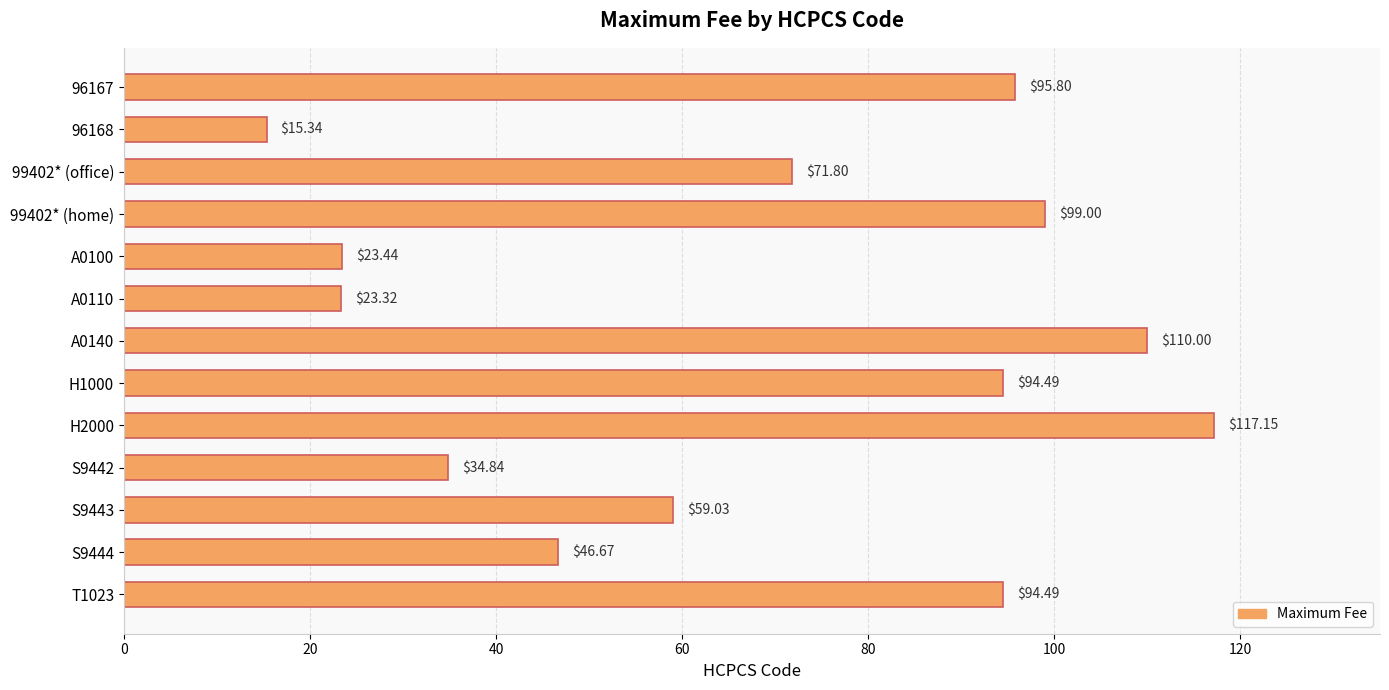

What is the sum of all values?

885.4